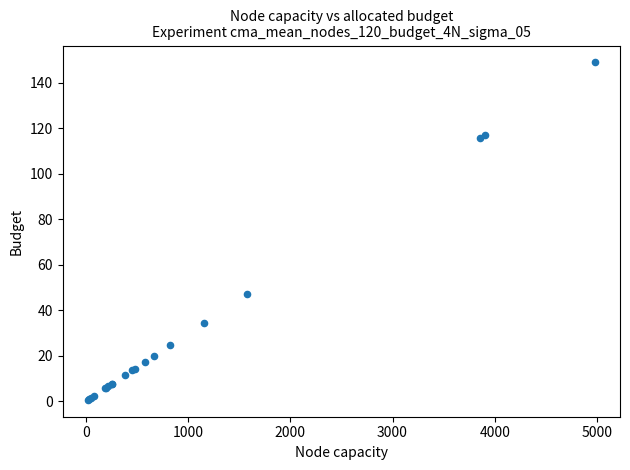

What Y value in the scatter plot is closest to 74?

47.3